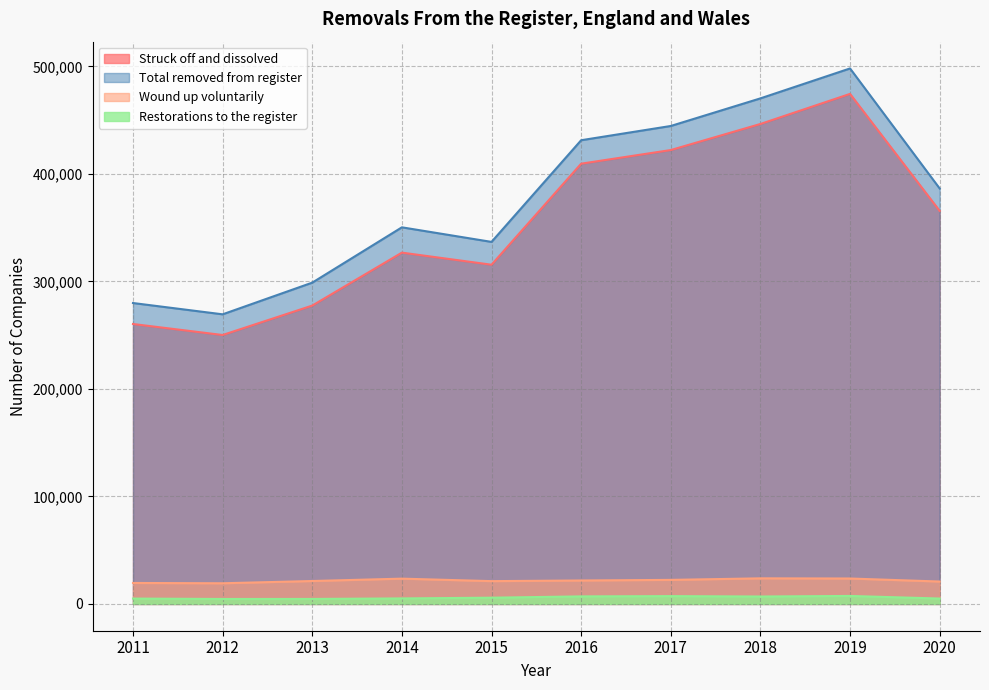

How many categories are shown in the chart?

10